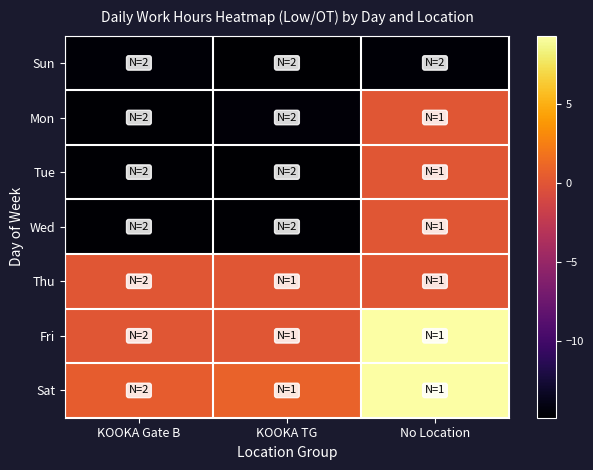

At KOOKA TG, list the series in order from largest to smallest.

Sat, Thu, Fri, Mon, Wed, Tue, Sun